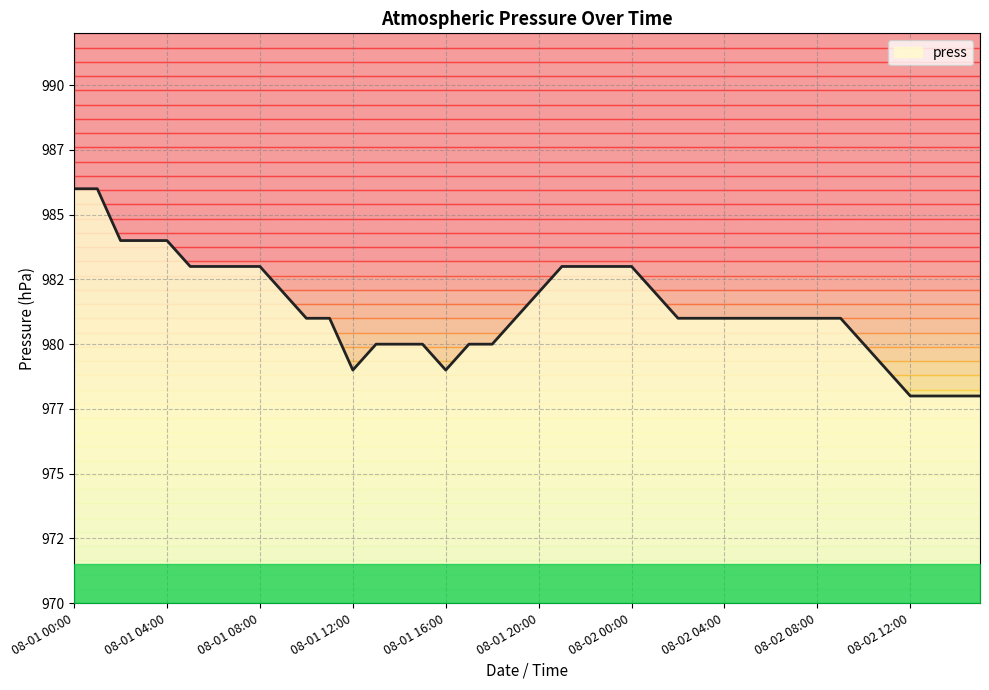

Where is the data nearest to the value 982?

08-01 09:00